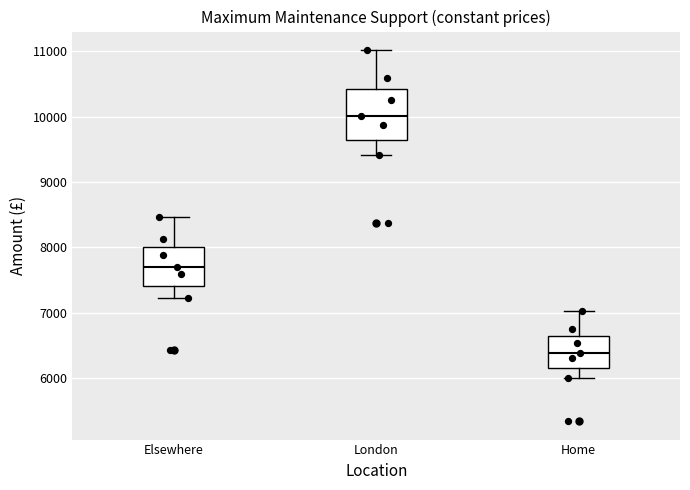

Reading left to right, read every box against the y-axis: the position of its median line, the range the box covers, and the ends of its whiskers. The values are not printed on the chart, so give them approximately, as read against the axis.

Elsewhere: median 7700, box 7400 to 8000, whiskers 7200 to 8500
London: median 10000, box 9600 to 10400, whiskers 9400 to 11000
Home: median 6400, box 6200 to 6600, whiskers 6000 to 7000